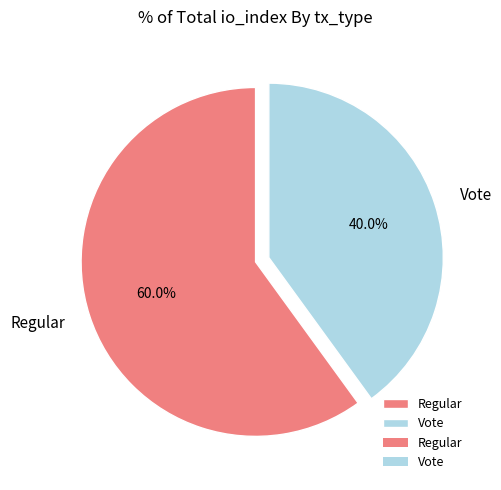

How many slices are in this pie chart?

2